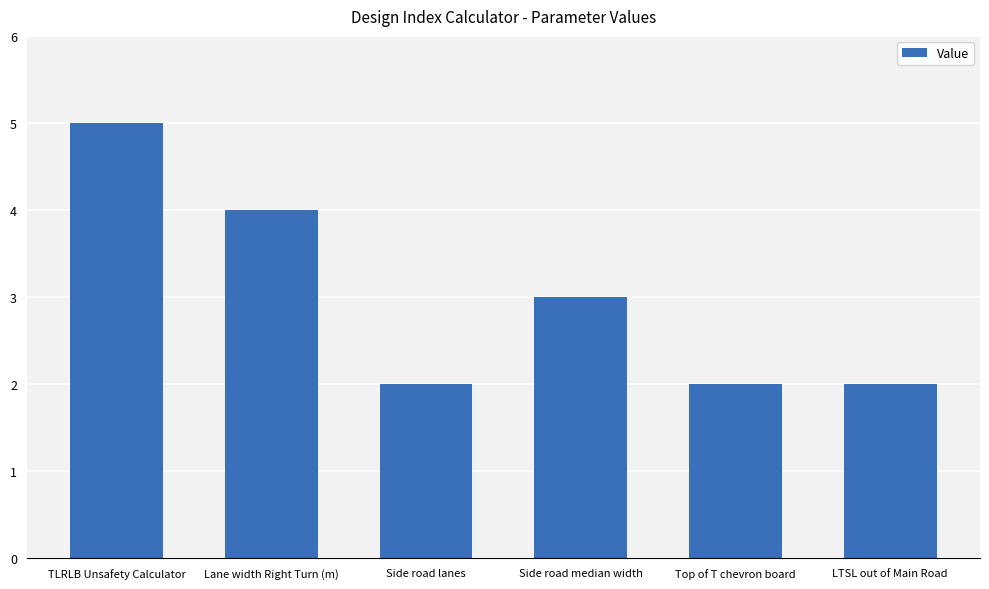

Are the bars grouped side by side (vs. stacked)?

No